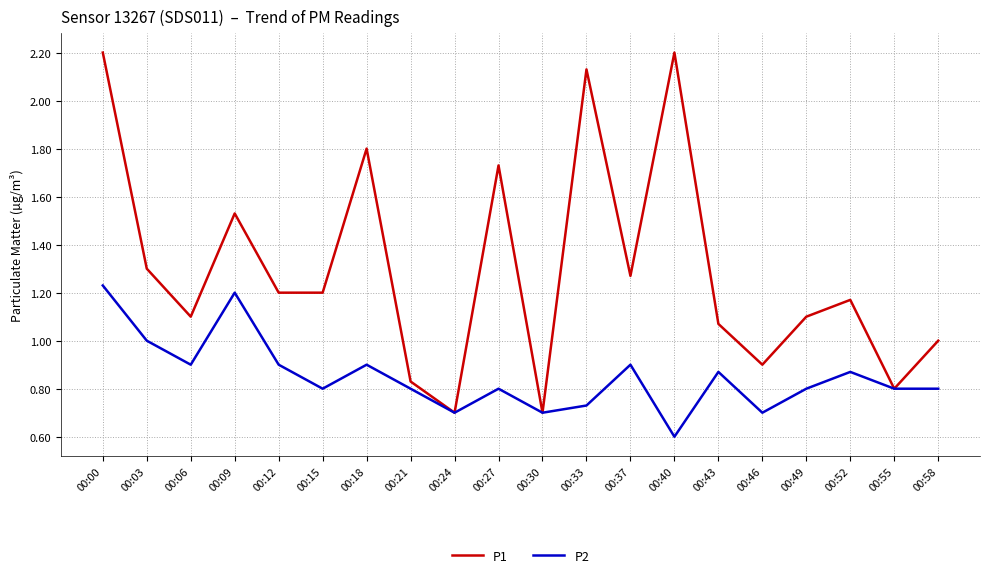

The P1 series shows 1.7 at 00:58. True or false?

False